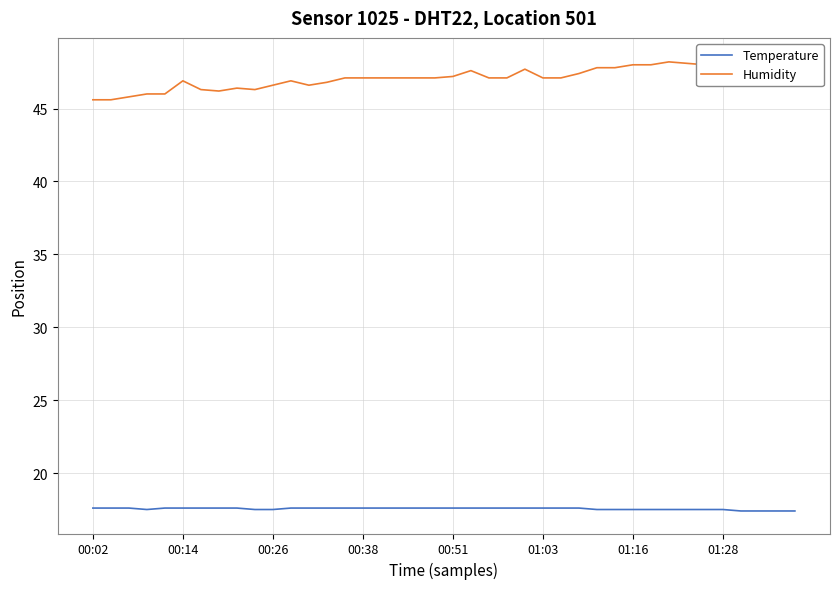

What is the highest value of the Temperature series?

17.6